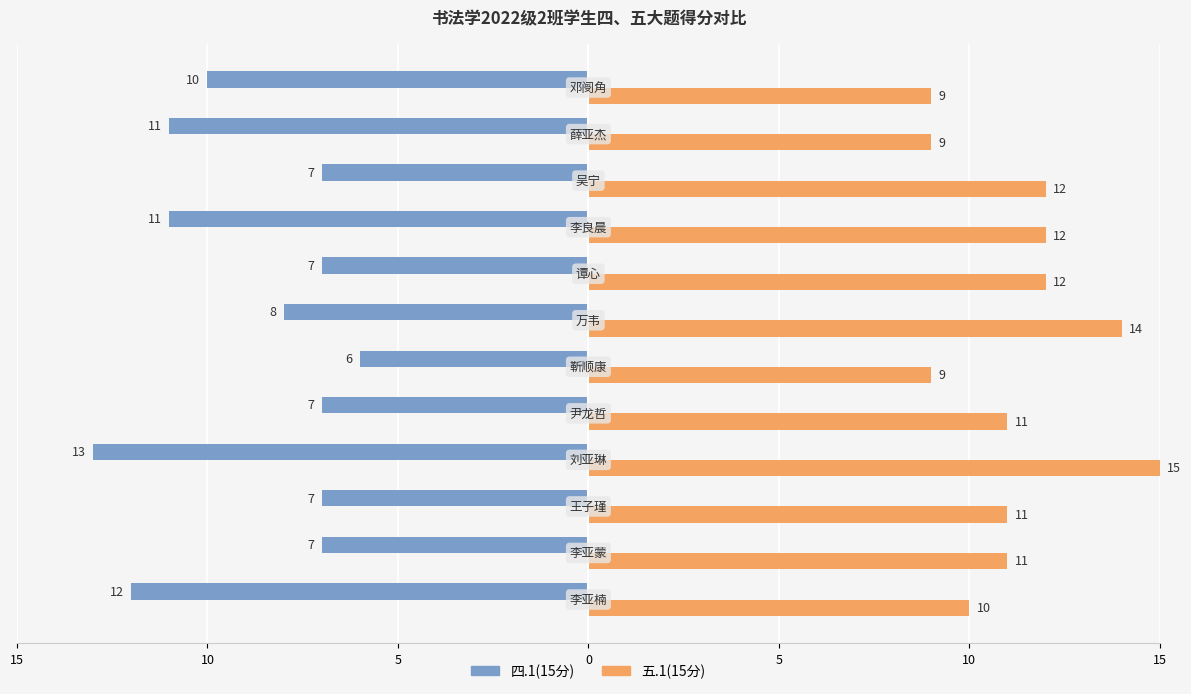

What is the average value of the 四.1(15分) series?

-9